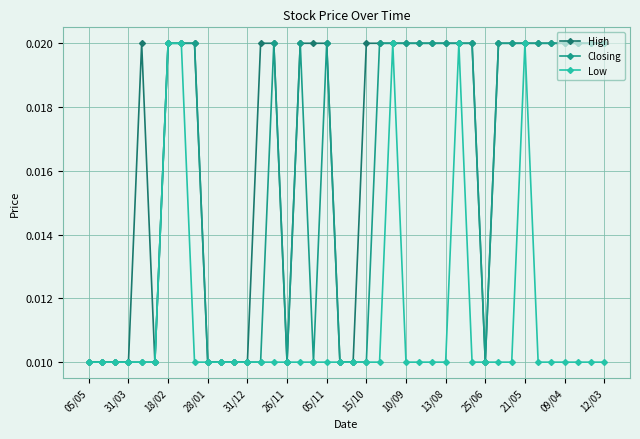

Rank the series by their average value, from highest to lowest.

High, Closing, Low